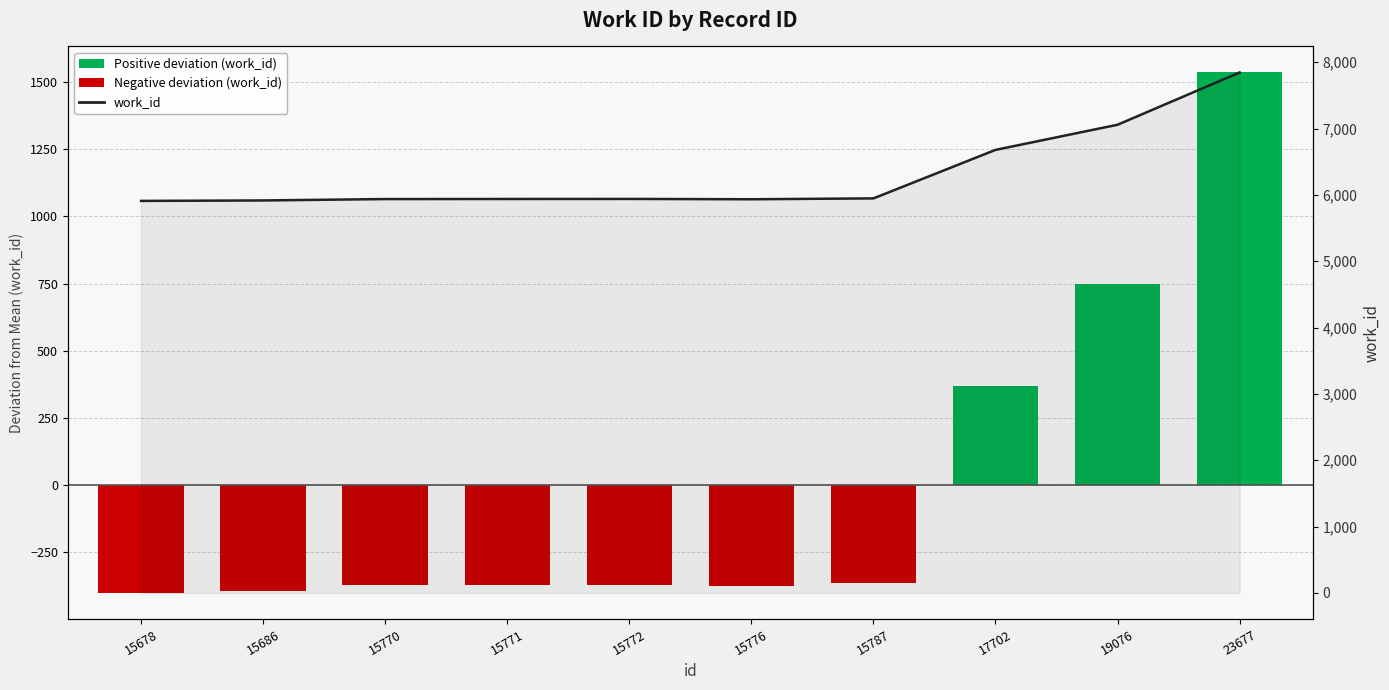

How many distinct data groups are displayed?

1